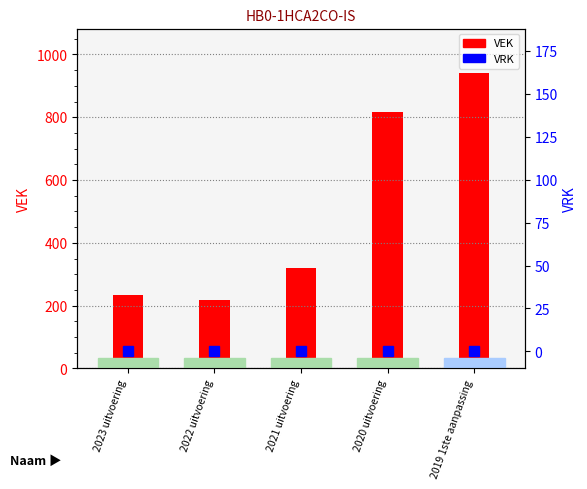

Read the VEK value at 2022 uitvoering, to the nearest 10.

220